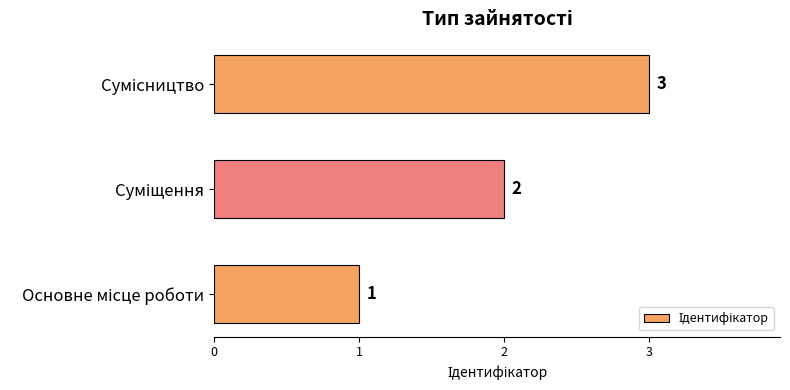

What is the greatest value displayed?

3